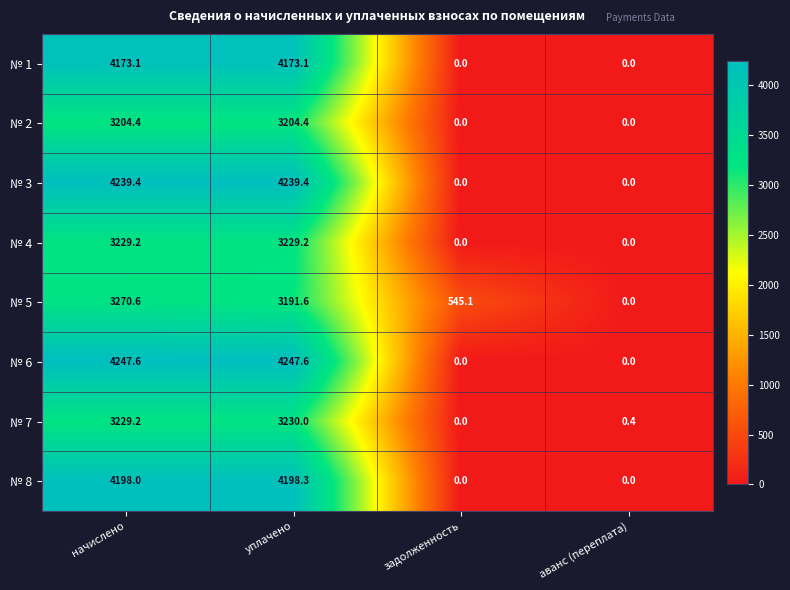

Which series has the largest range (max minus min)?

№ 6